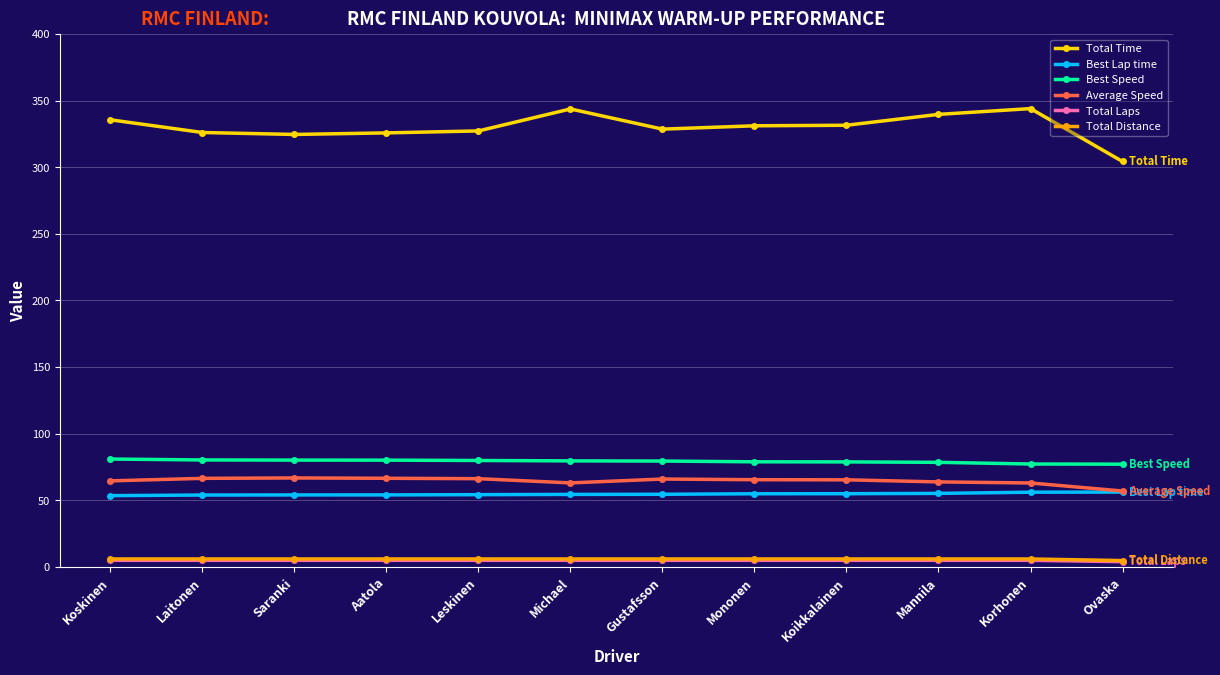

True or false: Average Speed and Total Distance cross at least once.

False